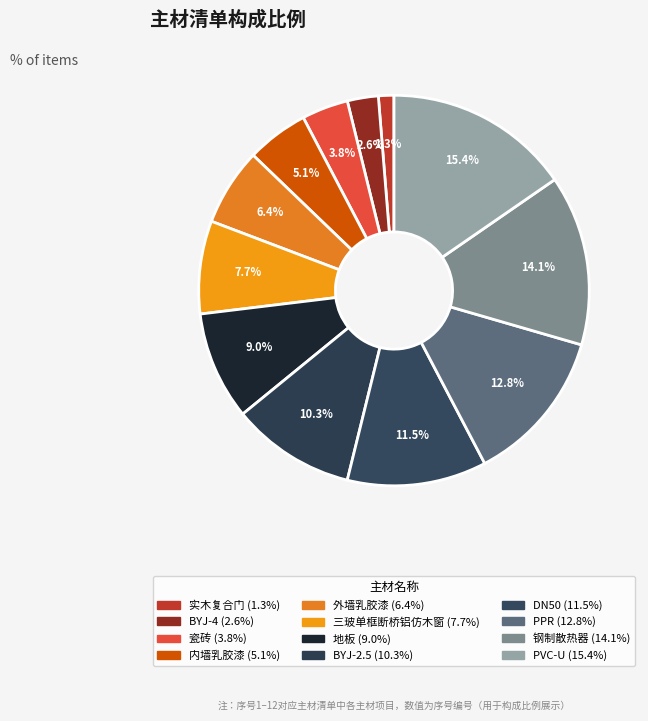

What is the largest slice in the pie chart?

PVC-U